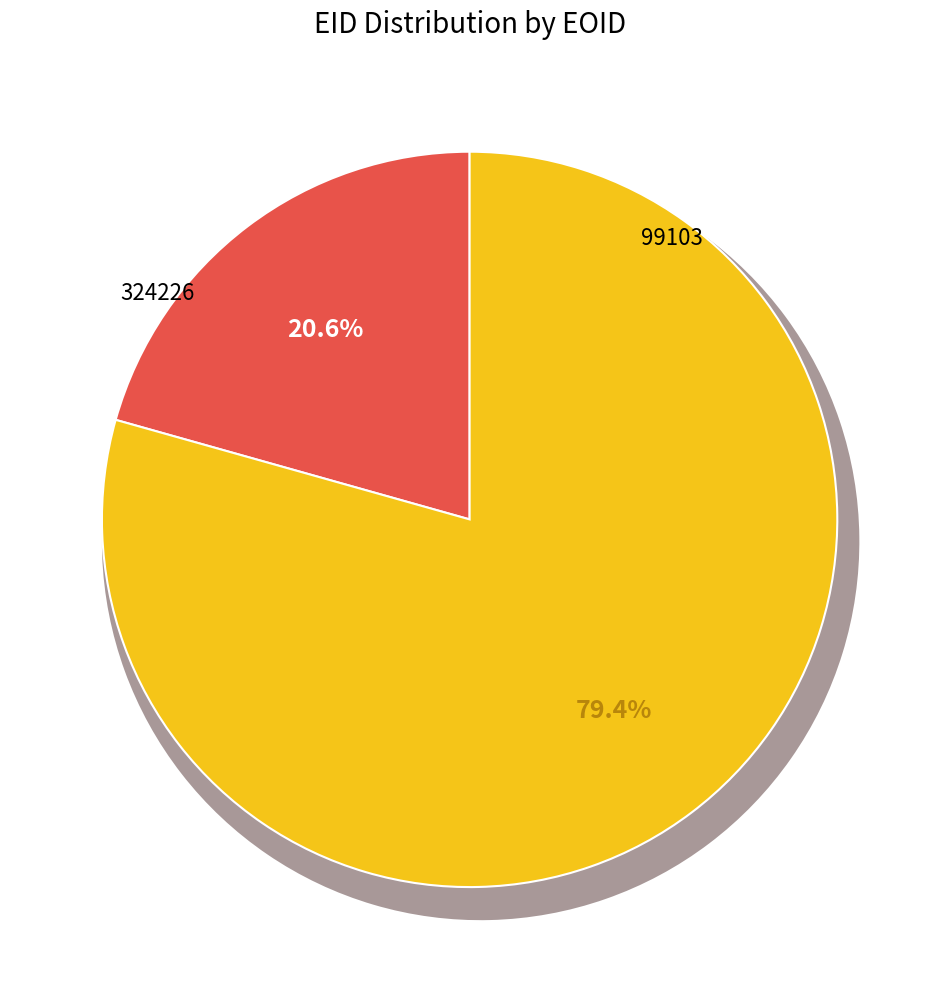

Is there any slice that represents more than half of the pie?

Yes